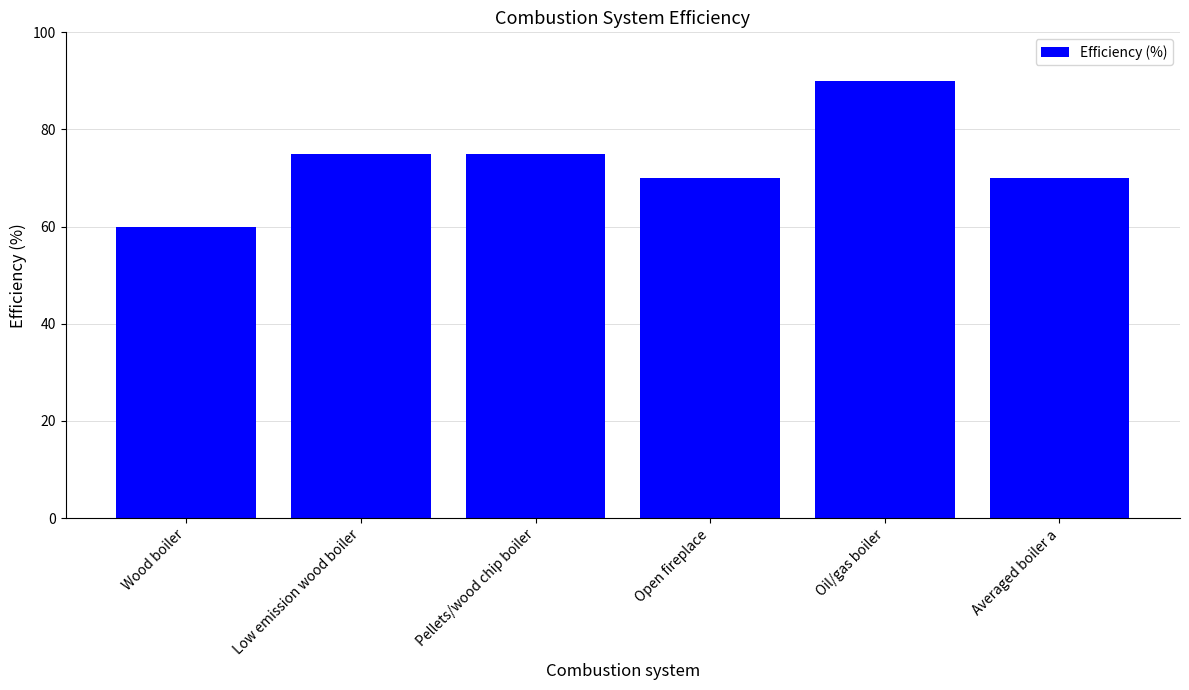

How many series are shown in this chart?

1